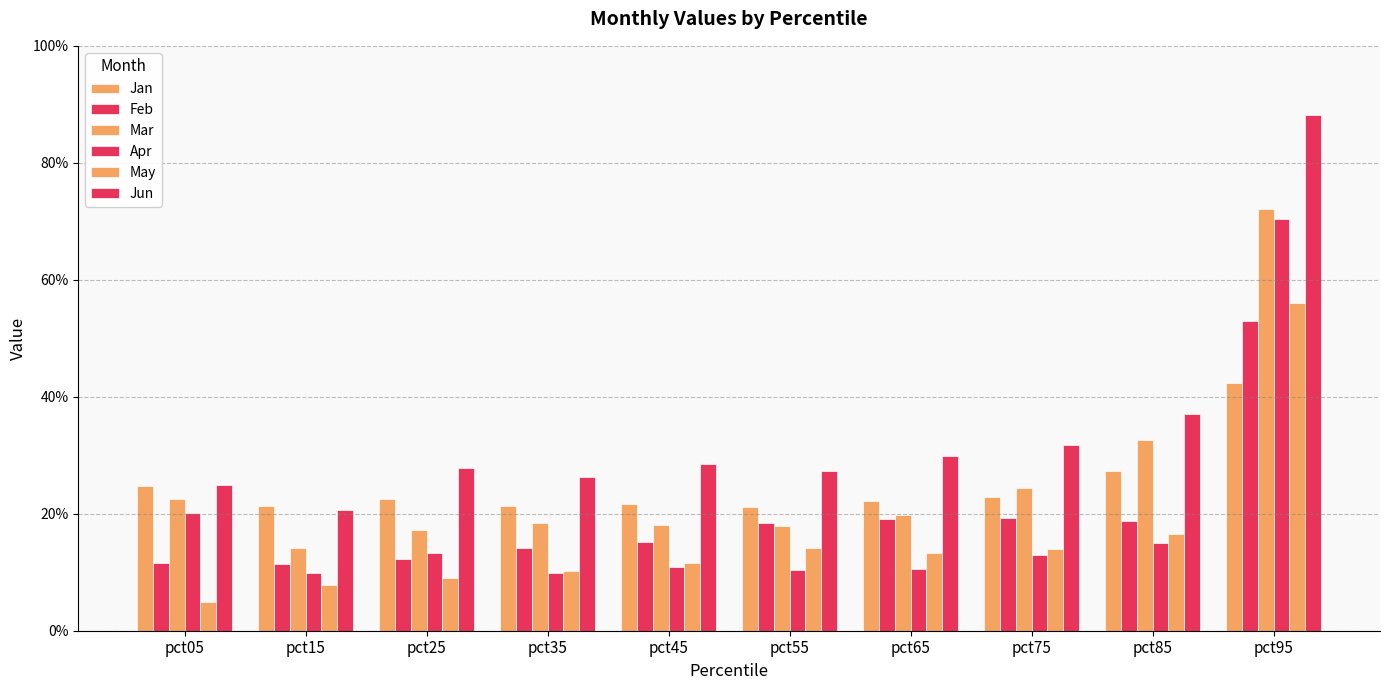

What is the value of the Mar bar at the 5th from the left?

0.2